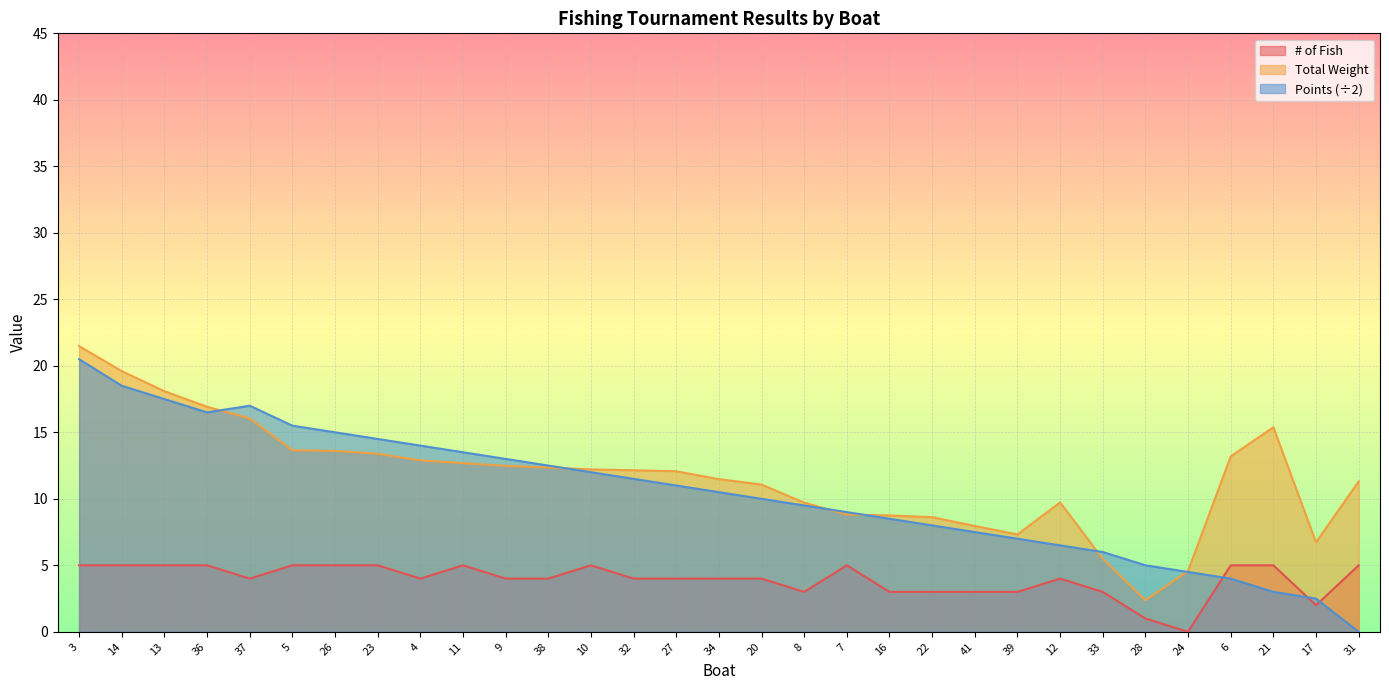

Which series has the largest range (max minus min)?

Points (÷2)